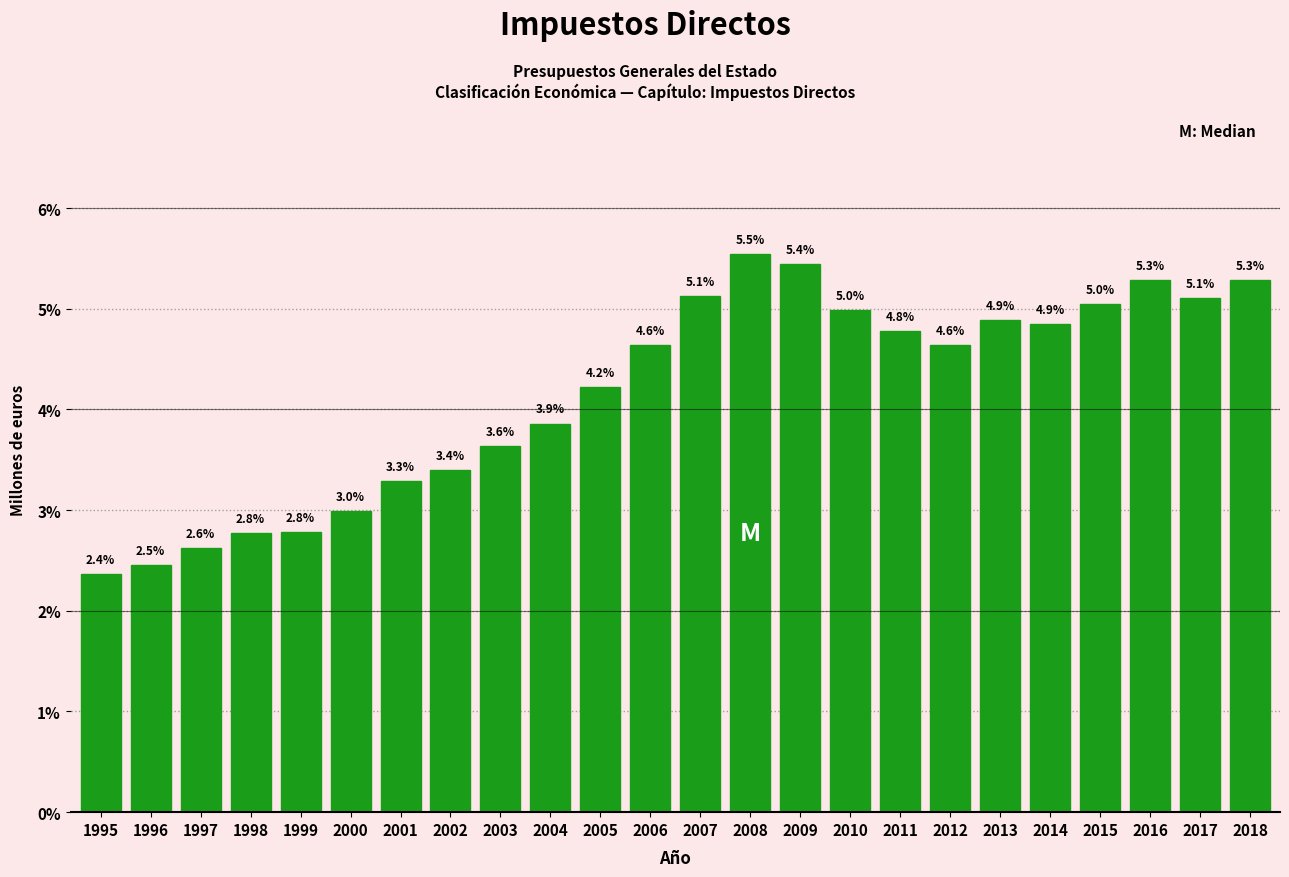

Reading left to right, list all the values displayed in this chart.

1995=2.4	1996=2.5	1997=2.6	1998=2.8	1999=2.8	2000=3.0	2001=3.3	2002=3.4	2003=3.6	2004=3.9	2005=4.2	2006=4.6	2007=5.1	2008=5.5	2009=5.4	2010=5.0	2011=4.8	2012=4.6	2013=4.9	2014=4.9	2015=5.0	2016=5.3	2017=5.1	2018=5.3